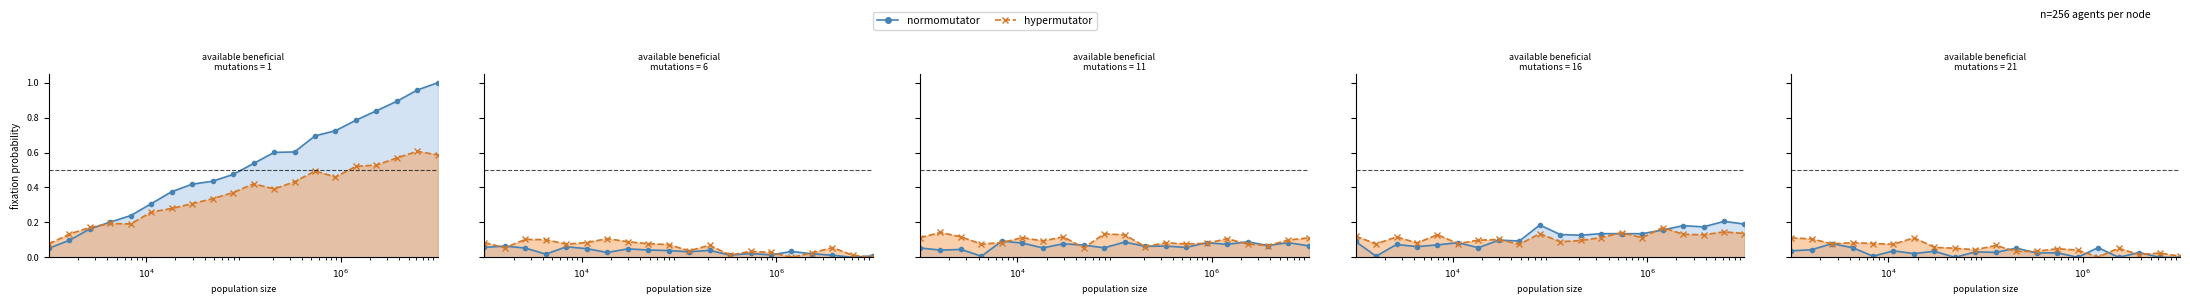

How many values in the normomutator series exceed 0?

15